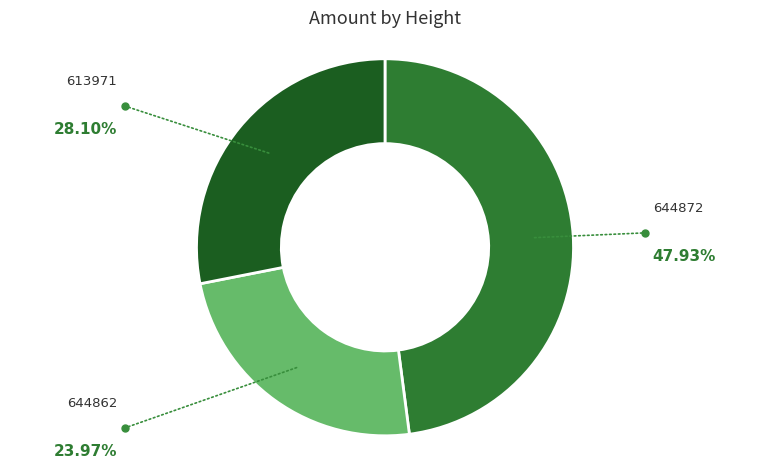

Combined, do 644862 and 613971 account for over 50%?

Yes